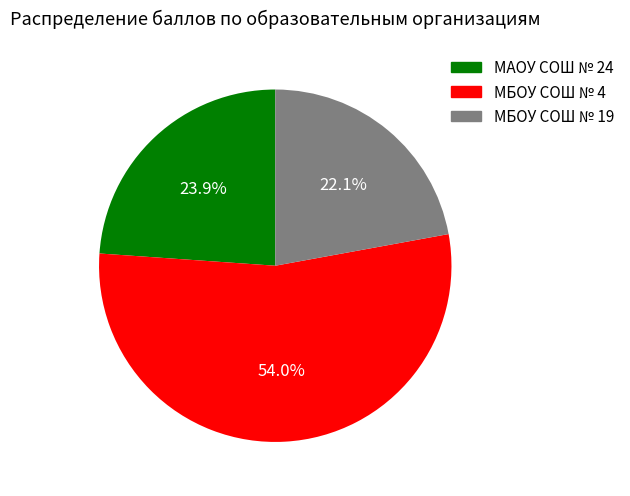

Rank the categories by value from lowest to highest.

МБОУ СОШ № 19, МАОУ СОШ № 24, МБОУ СОШ № 4